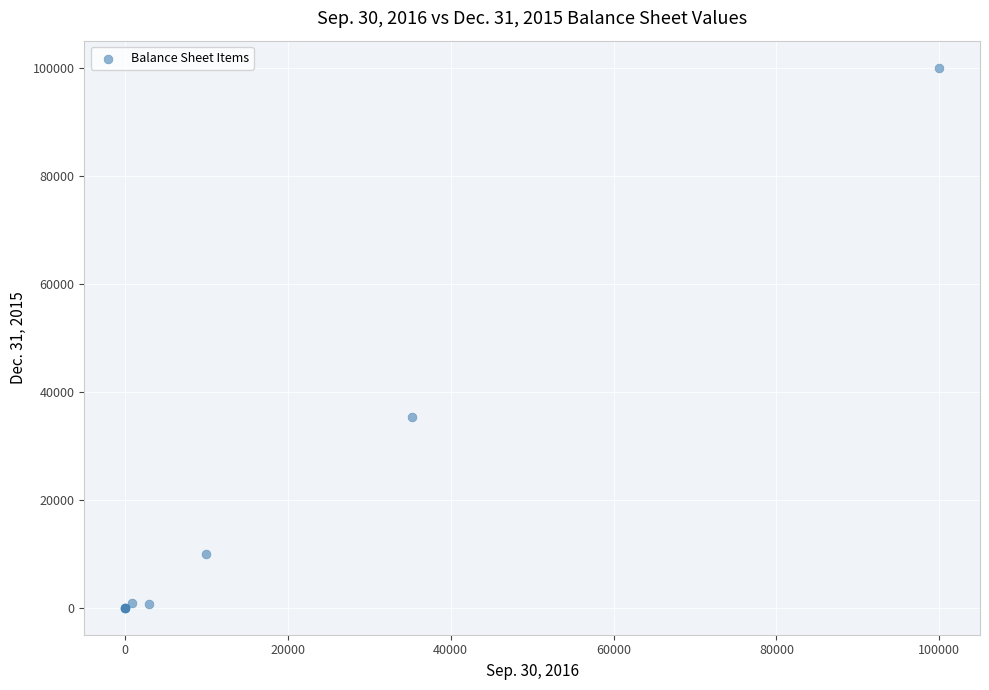

What Y value in the scatter plot is closest to 50000?

35260.0